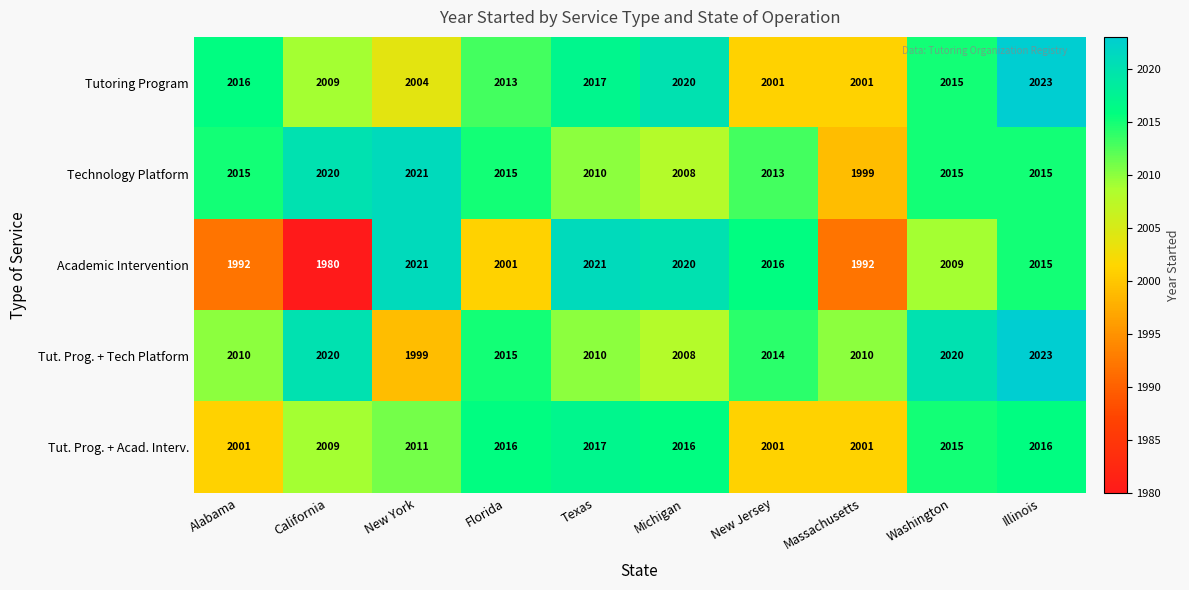

Which series changed the most between Alabama and Massachusetts?

Technology Platform